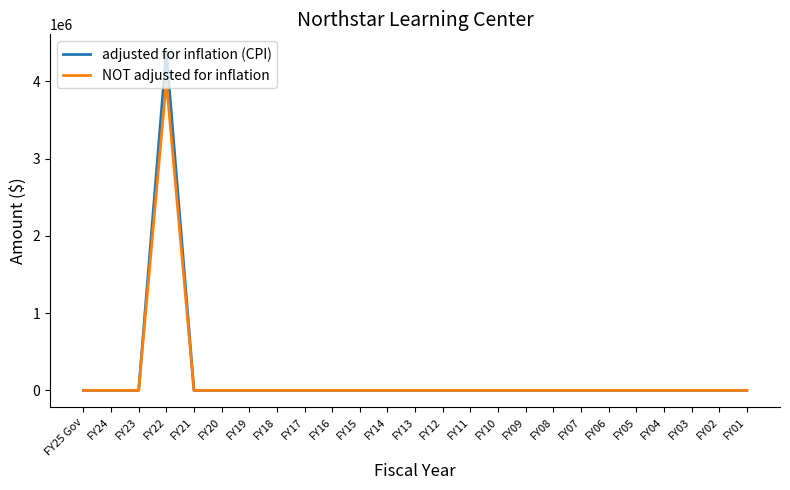

At which category is the sum across all series the highest?

FY22